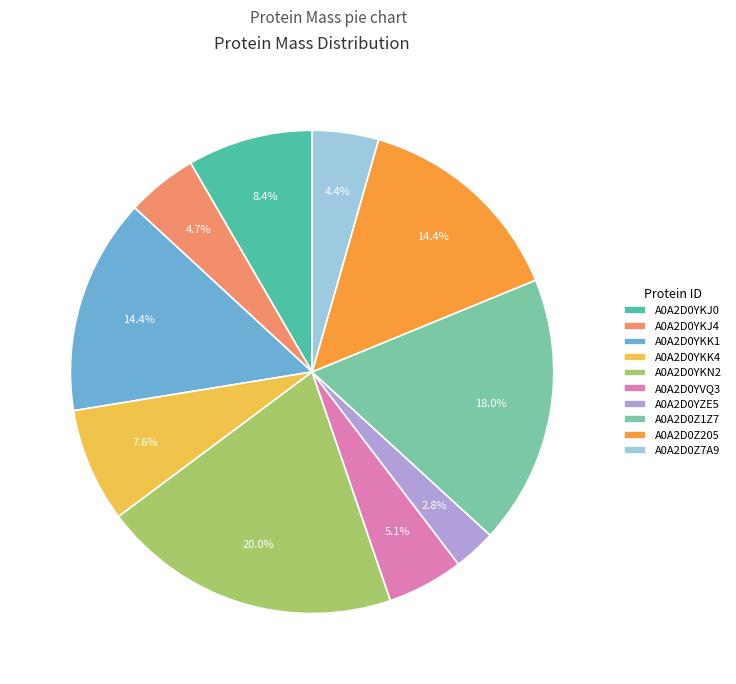

Which category has the smallest portion of the pie?

A0A2D0YZE5